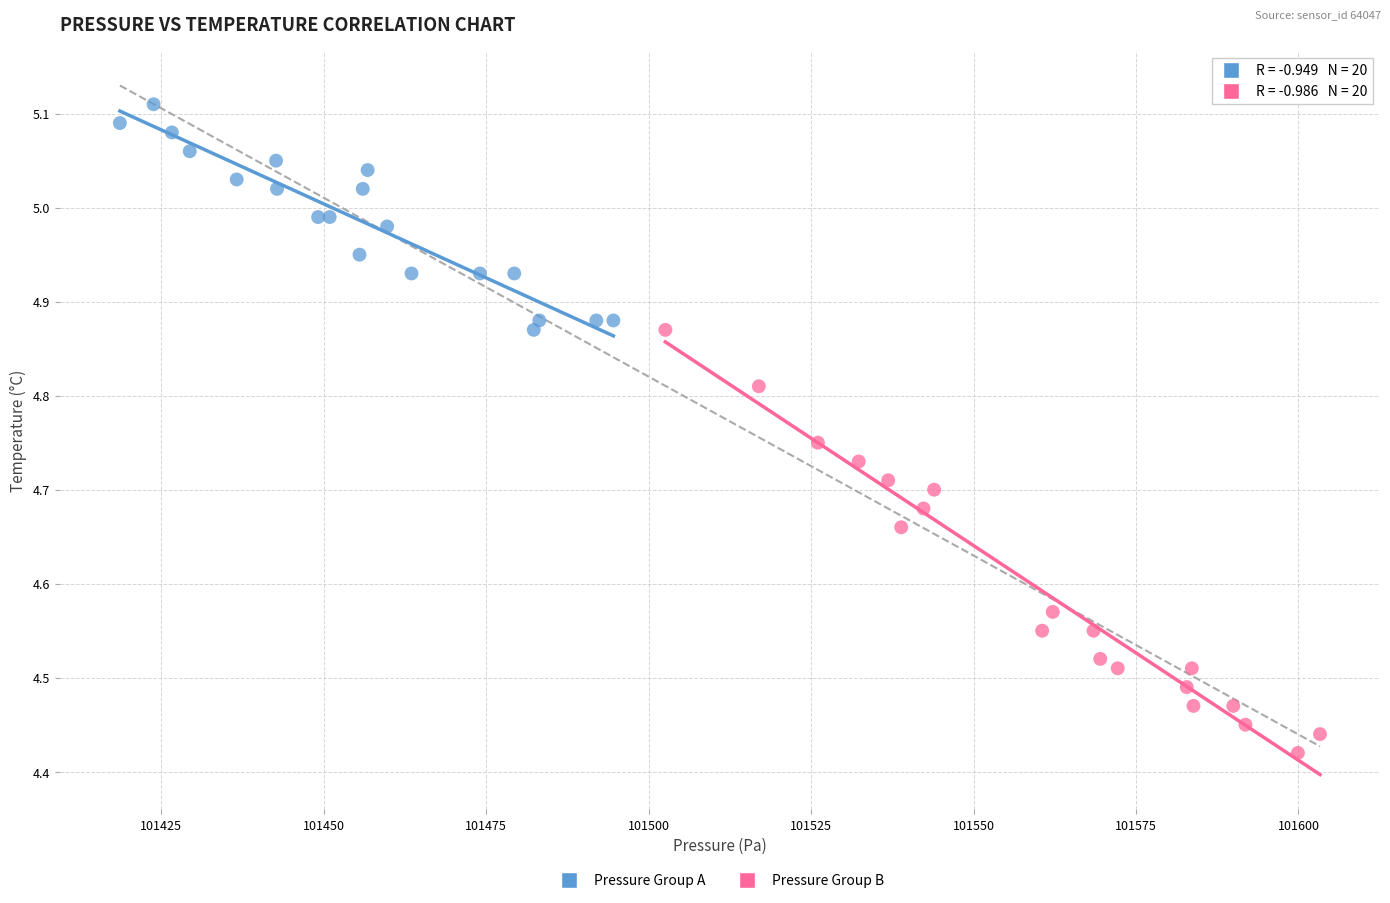

Which series reaches the minimum Y coordinate?

Pressure Group B